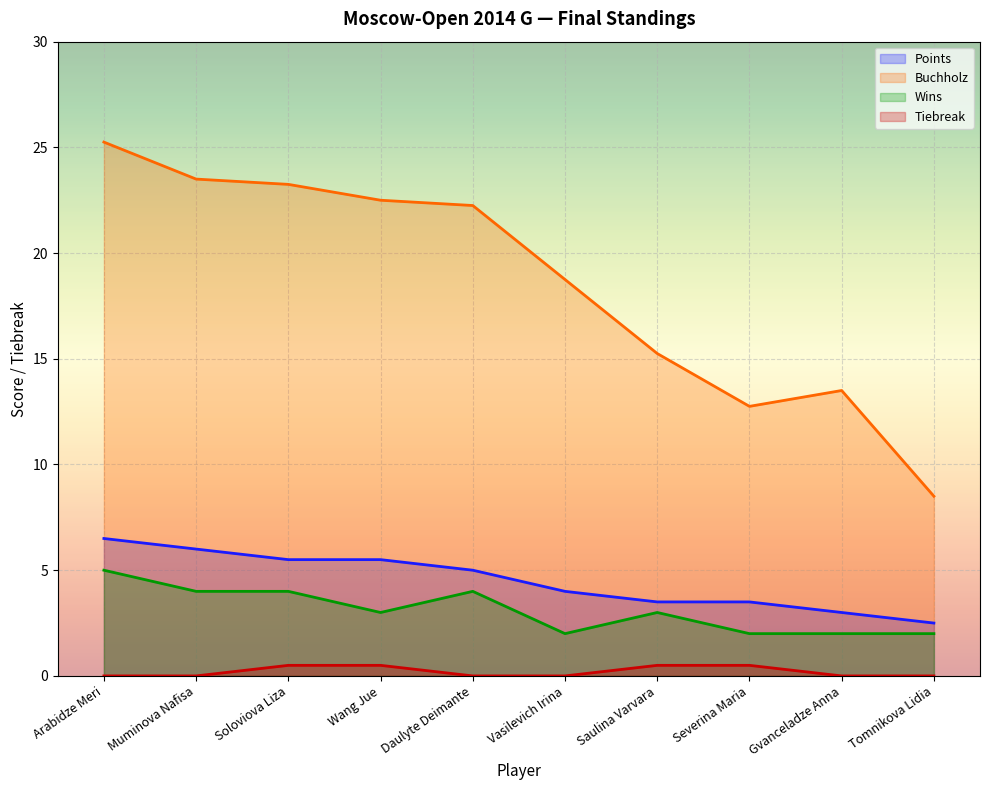

Rank the series by their maximum value, from highest to lowest.

Buchholz, Points, Wins, Tiebreak